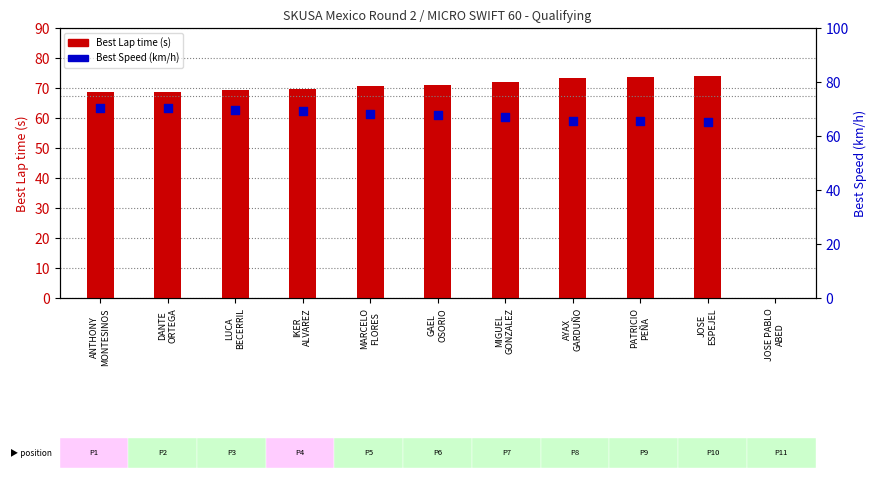

Is the value of Best Speed (km/h) at PATRICIO
PEÑA greater than the value of Best Lap time (s) at LUCA
BECERRIL?

No